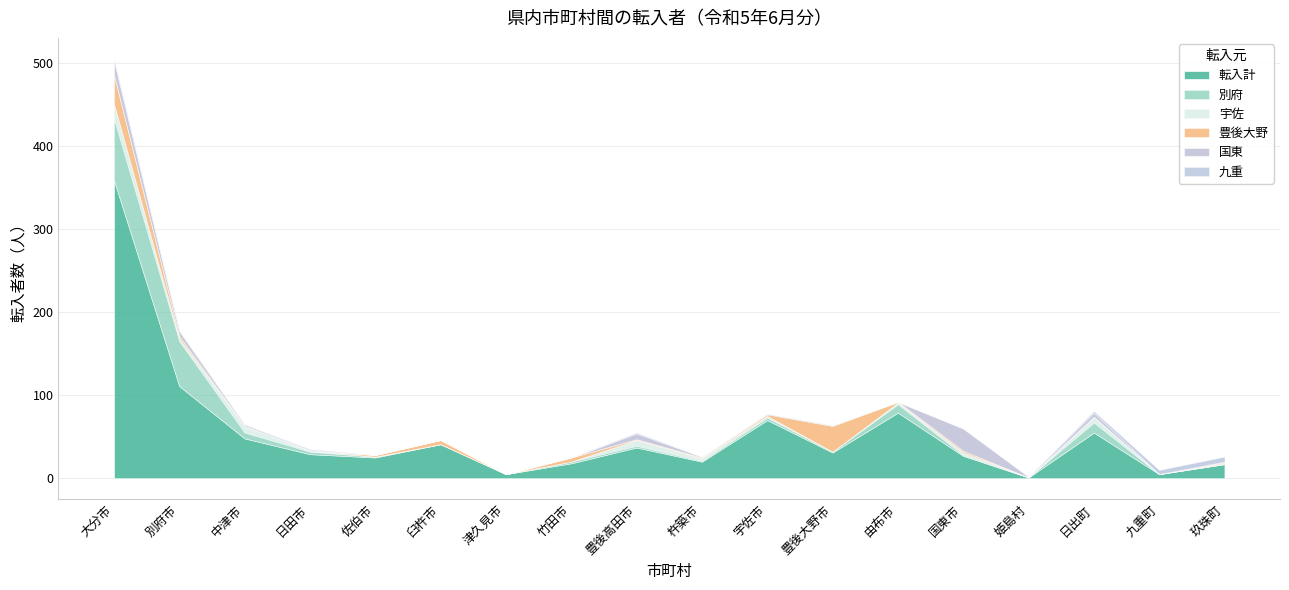

Where is the first local maximum for 九重?

日田市